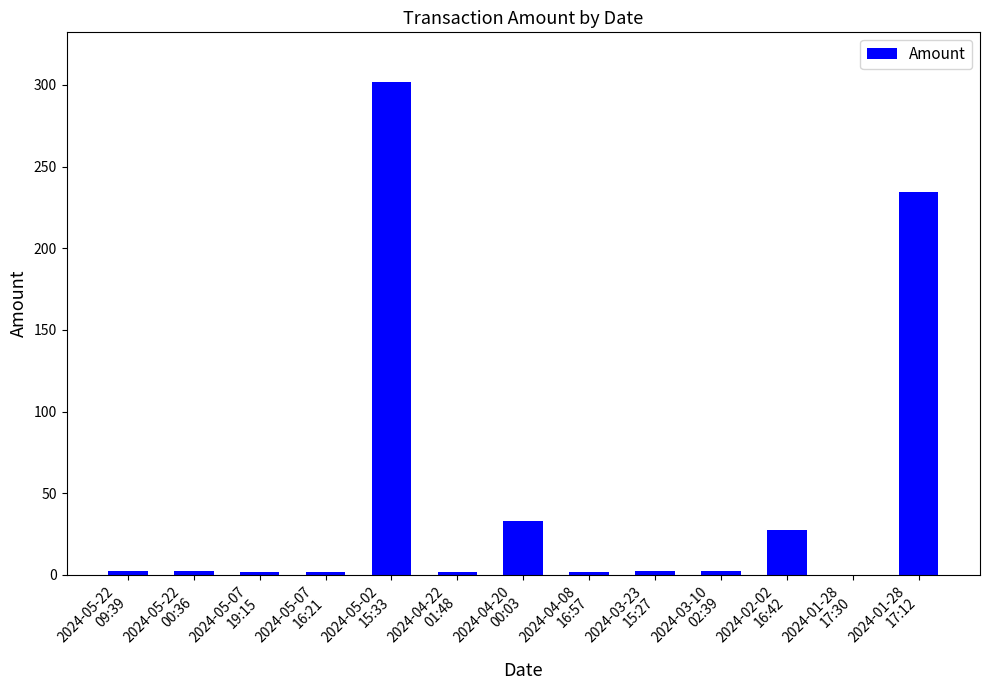

What is the sum of all values?

613.4